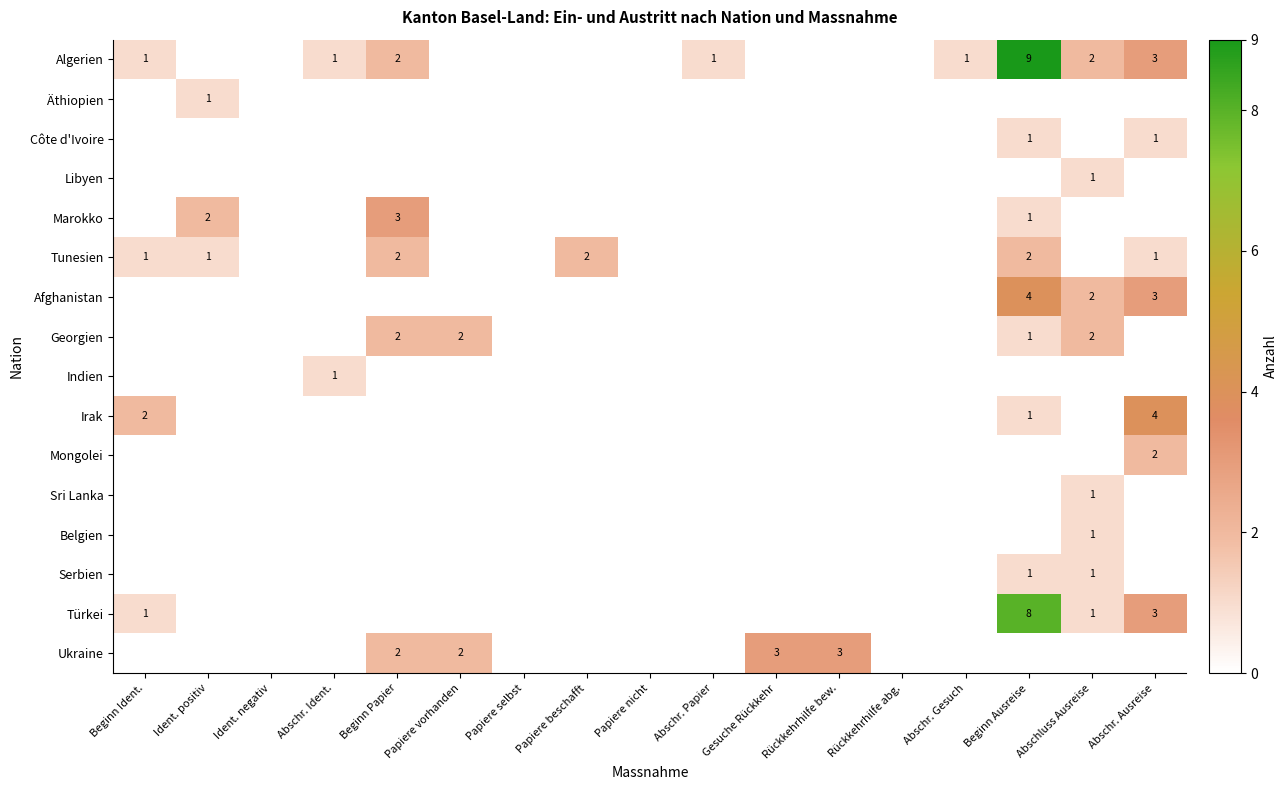

Rank the series by their maximum value, from highest to lowest.

Algerien, Türkei, Afghanistan, Irak, Marokko, Ukraine, Tunesien, Georgien, Mongolei, Äthiopien, Côte d'Ivoire, Libyen, Indien, Sri Lanka, Belgien, Serbien